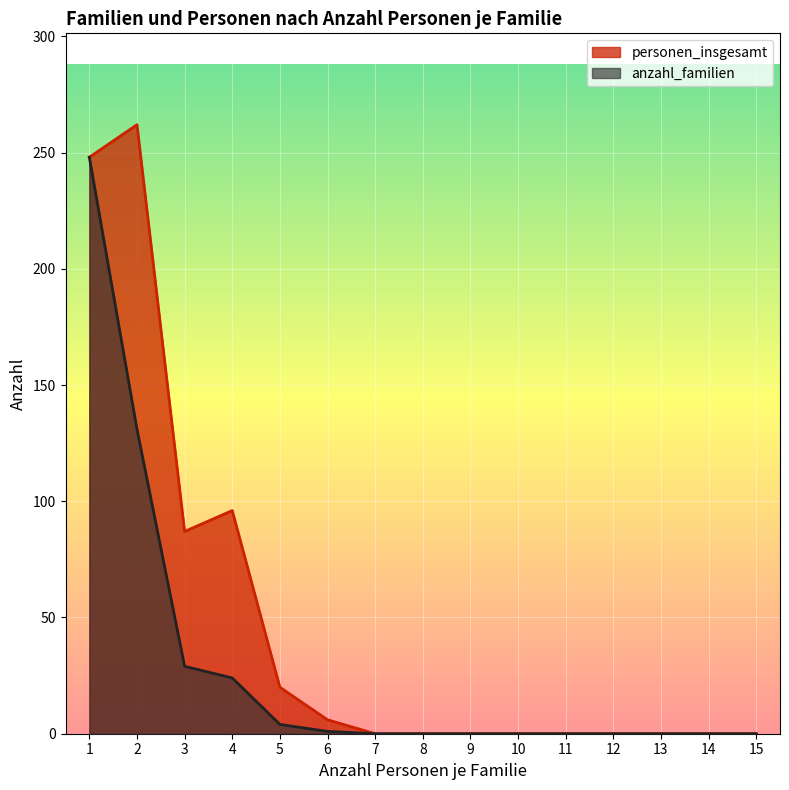

True or false: the data has more than 1 interior local peaks.

False